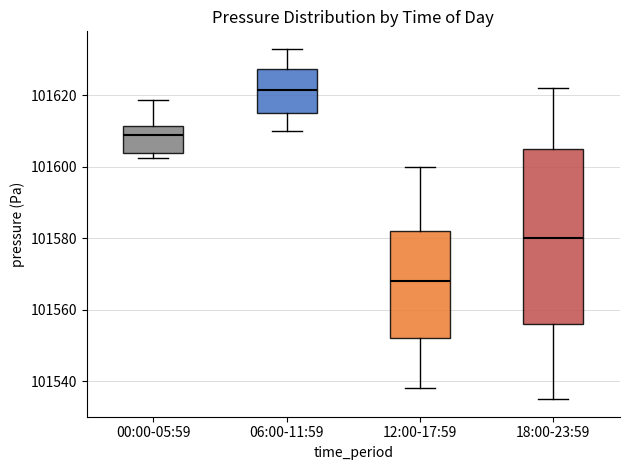

Reading left to right, transcribe this box plot: for each box, give where its median line is, the range the box spans, and where its two whiskers end, as read against the y-axis. The values are not printed on the chart, so give them approximately, as read against the axis.

00:00-05:59: median 101608, box 101604 to 101612, whiskers 101602 to 101618
06:00-11:59: median 101622, box 101616 to 101628, whiskers 101610 to 101632
12:00-17:59: median 101568, box 101552 to 101582, whiskers 101538 to 101600
18:00-23:59: median 101580, box 101556 to 101606, whiskers 101536 to 101622